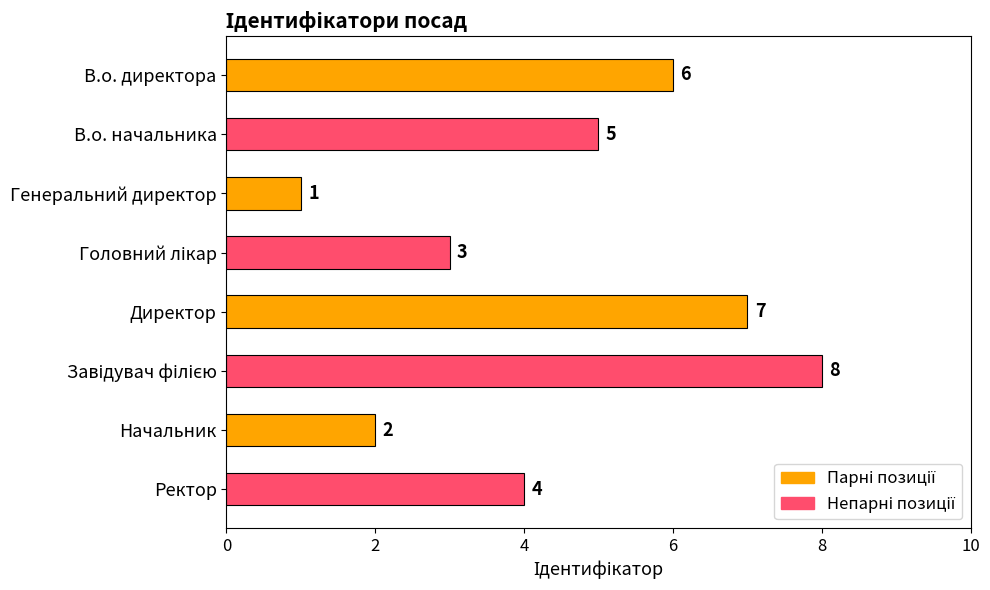

The value at В.о. директора is 2. True or false?

False